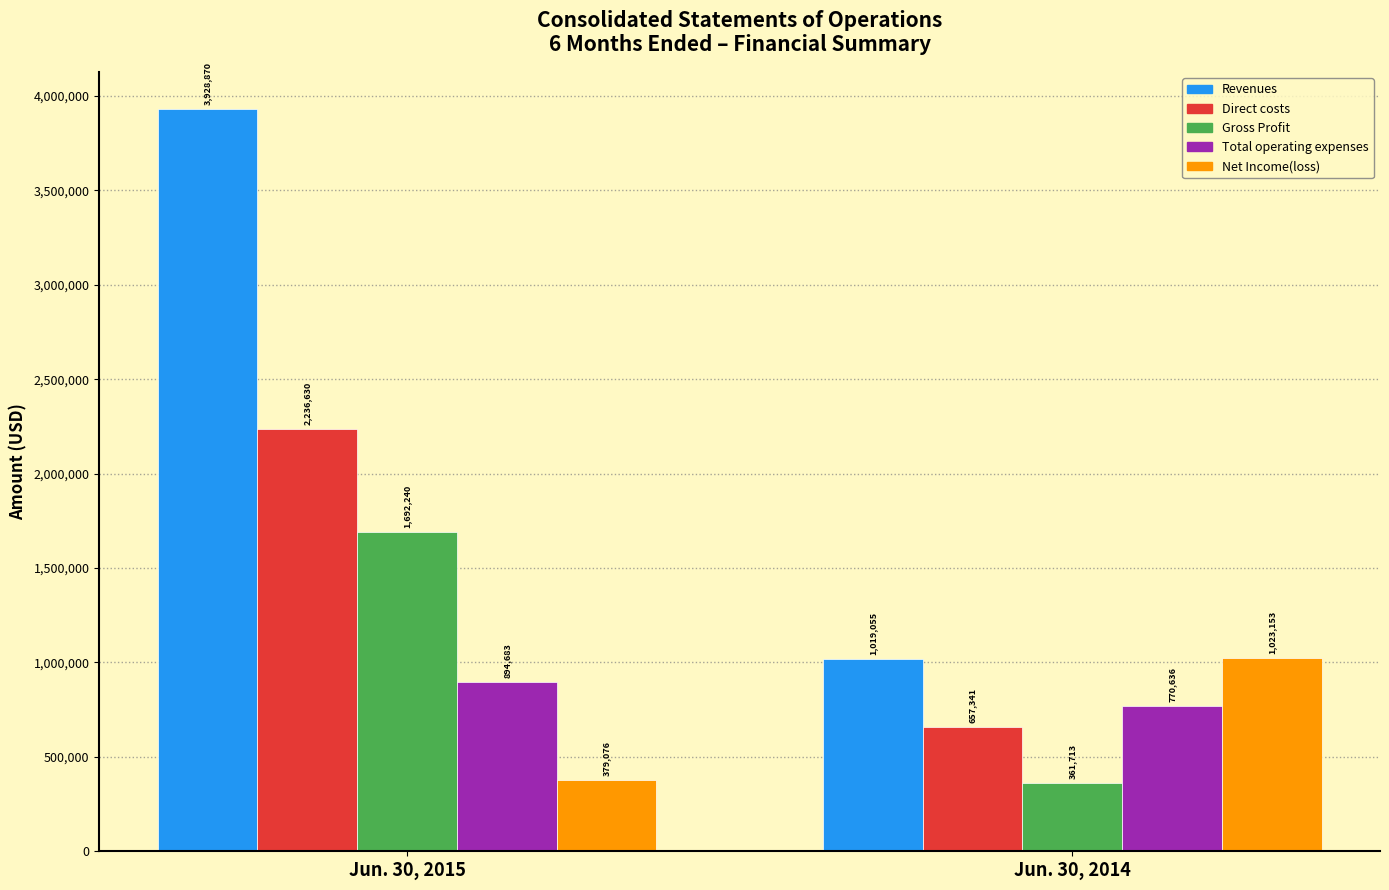

Reading right to left, list all the values displayed in this chart.

Revenues: 1019055	3928870
Direct costs: 657341	2236630
Gross Profit: 361713	1692240
Total operating expenses: 770636	894683
Net Income(loss): 1023153	379076